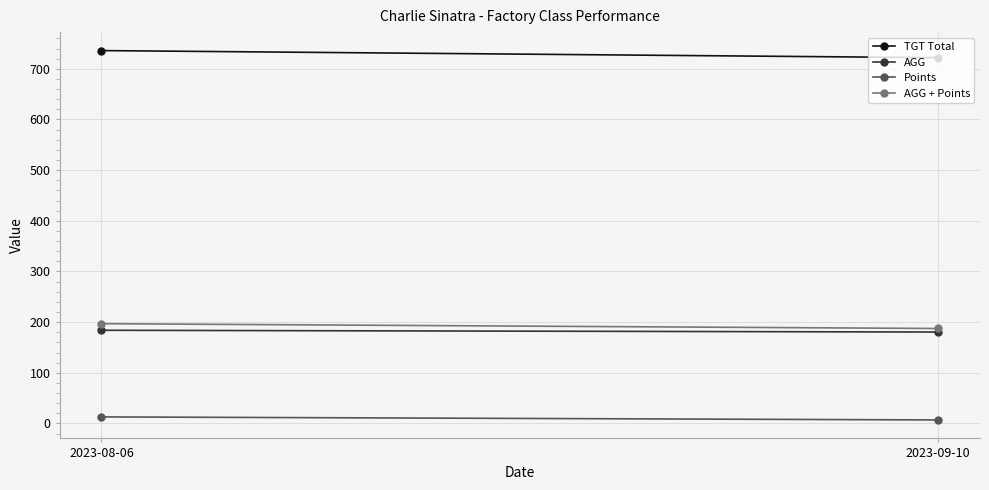

Reading left to right, what are all the values shown in this chart?

TGT Total: 2023-08-06=736.0	2023-09-10=722.0
AGG: 2023-08-06=184.0	2023-09-10=180.5
Points: 2023-08-06=13.0	2023-09-10=7.0
AGG + Points: 2023-08-06=197.0	2023-09-10=187.5